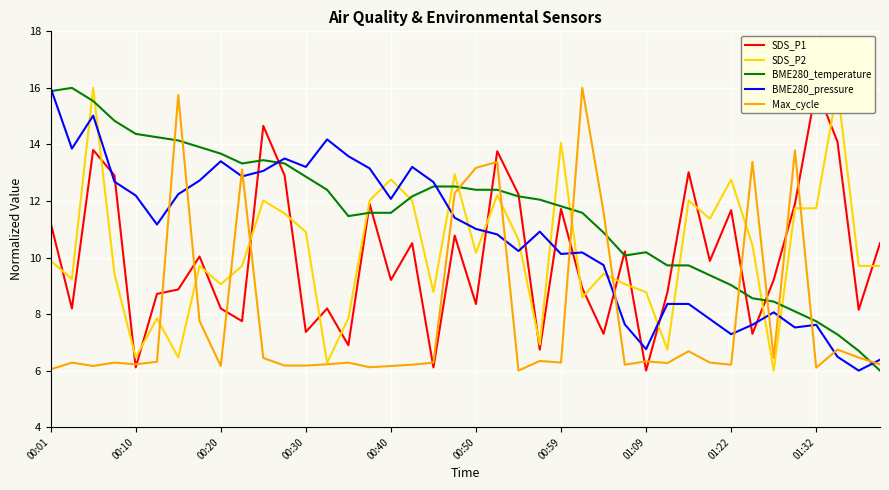

What is the minimum value for Max_cycle?

6.0